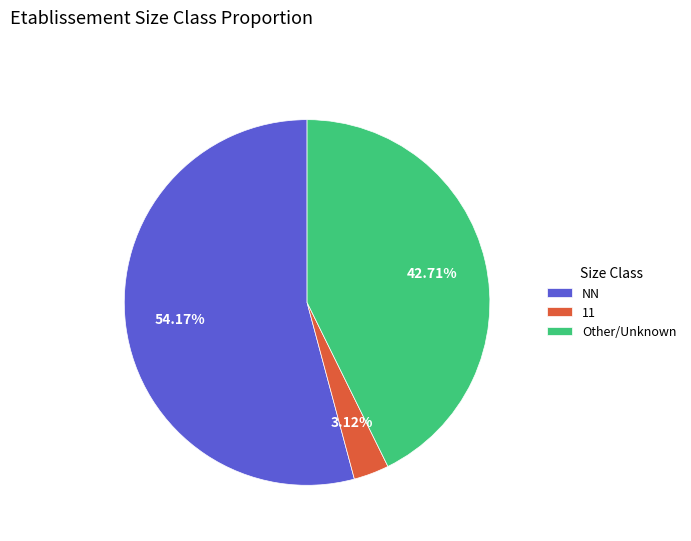

Rank the categories by value from highest to lowest.

NN, Other/Unknown, 11